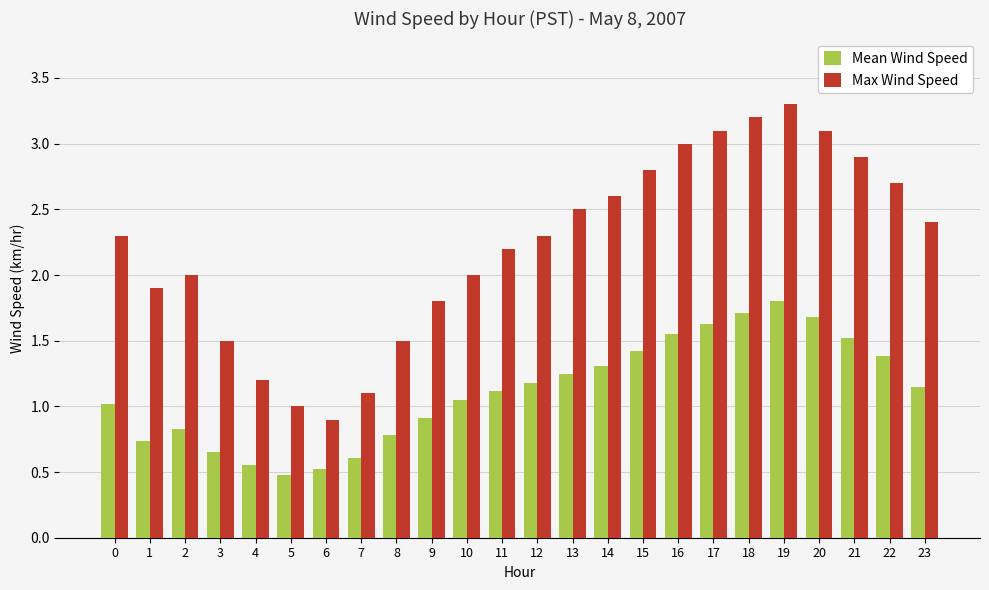

How many distinct data groups are displayed?

2